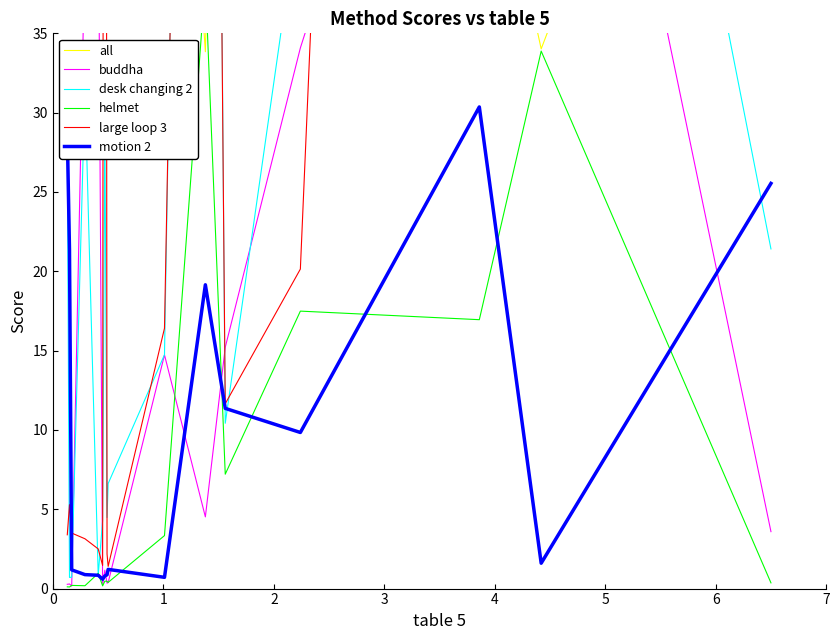

Is the value of motion 2 at 4 greater than the value of buddha at 8?

Yes